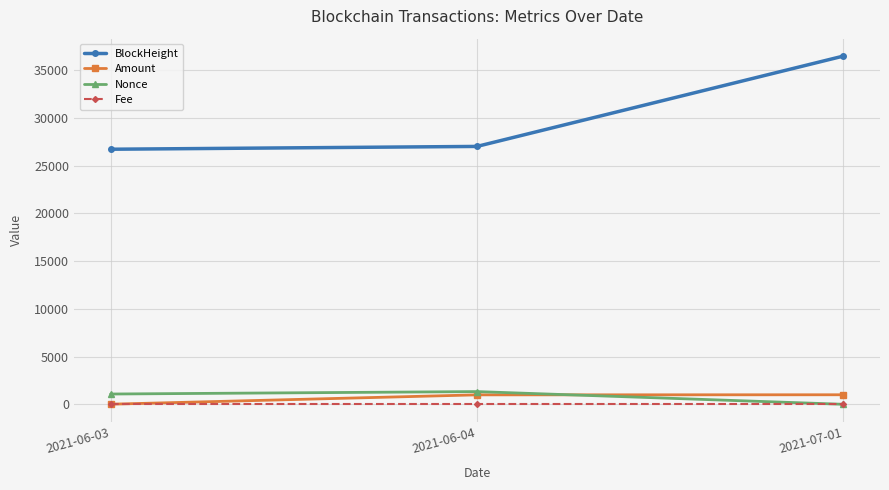

Which series has the largest range (max minus min)?

BlockHeight